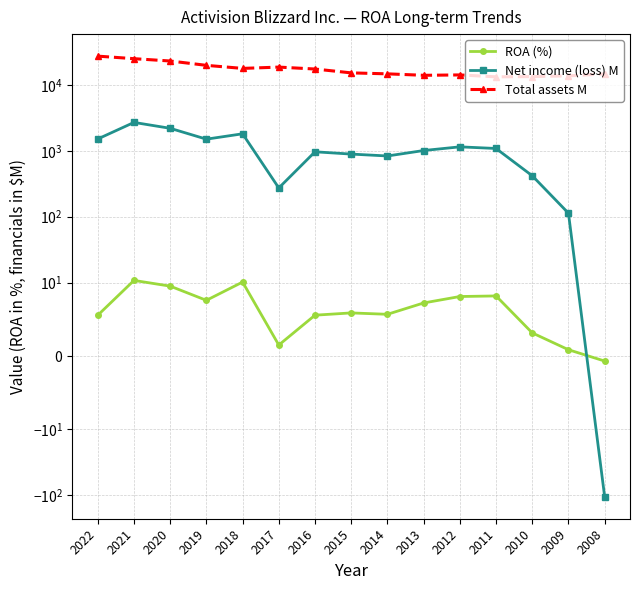

Reading right to left, extract all data points from this chart.

ROA (%): -0.7	0.8	3.1	8.2	8.1	7.2	5.7	5.9	5.5	1.5	10.2	7.6	9.5	10.8	5.5
Net income (loss) M: -107.0	113.0	418.0	1085.0	1149.0	1010.0	835.0	892.0	966.0	273.0	1813.0	1503.0	2197.0	2699.0	1513.0
Total assets M: 14701.0	13742.0	13406.0	13277.0	14200.0	14012.0	14746.0	15251.0	17452.0	18668.0	17835.0	19845.0	23109.0	25056.0	27383.0